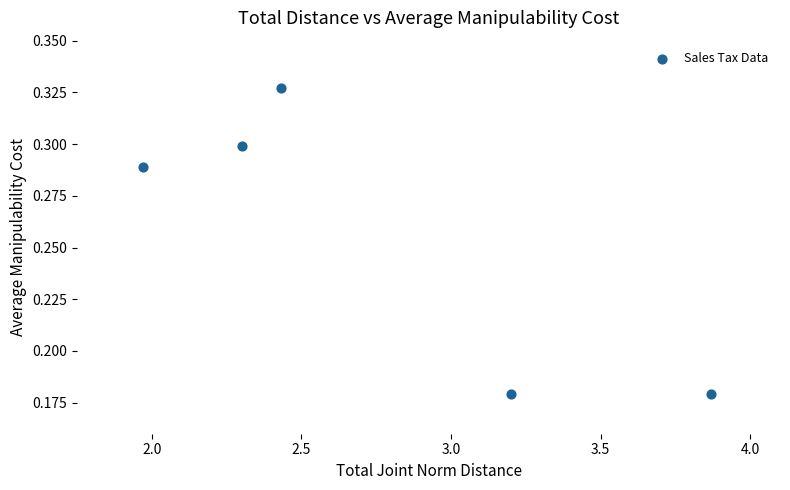

What is the range of X values (max minus min)?

1.9